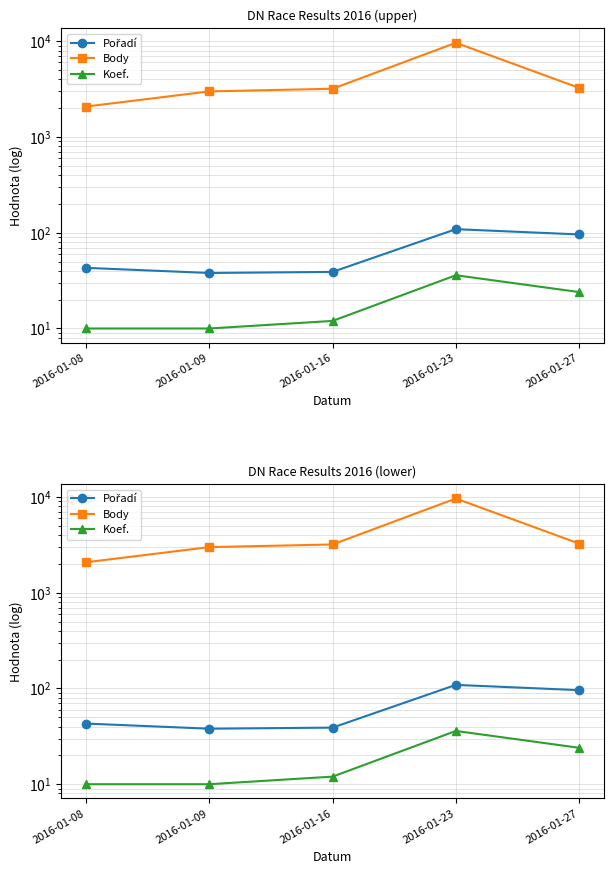

True or false: Body has more than 1 points higher than both neighbors.

False